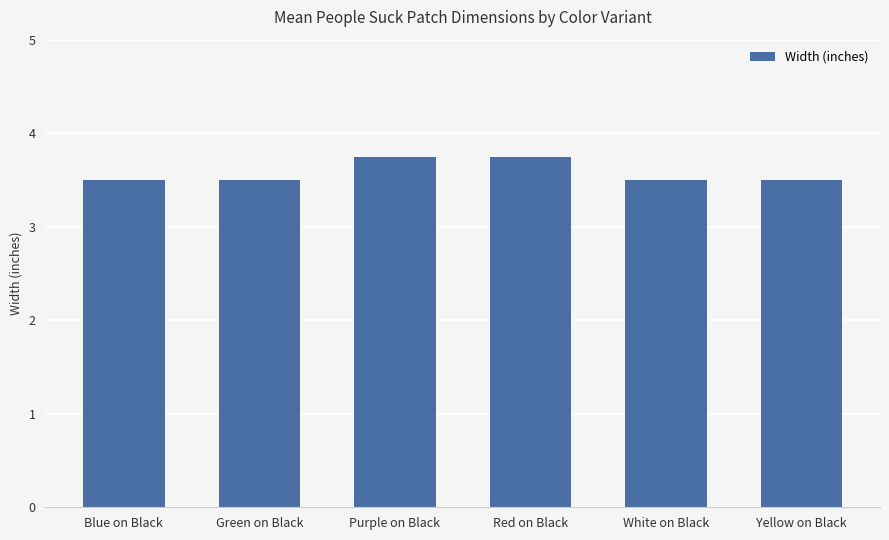

The value at Green on Black is 3.5. True or false?

True